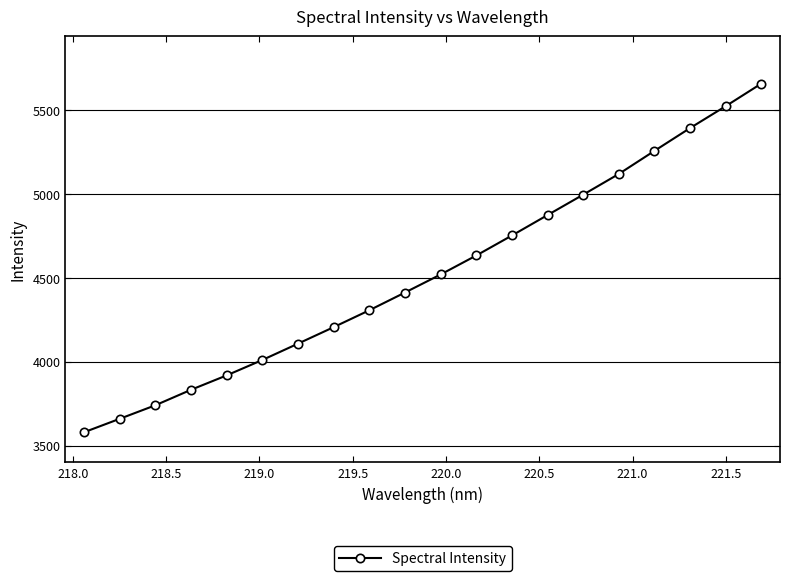

True or false: the data has more than 0 interior local peaks.

False